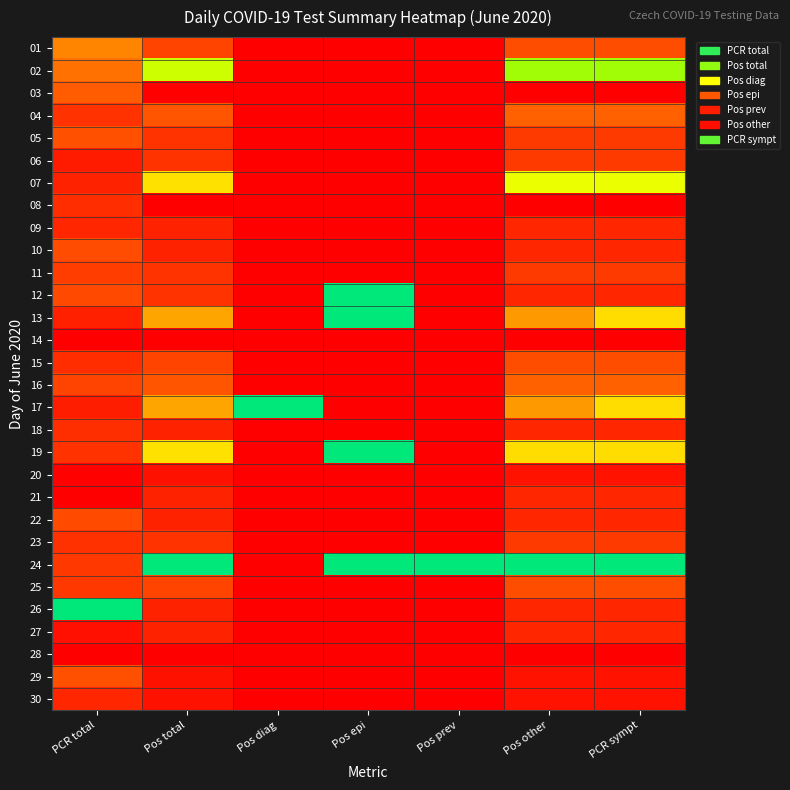

What is the total value across all series at Pos diag?

1.0